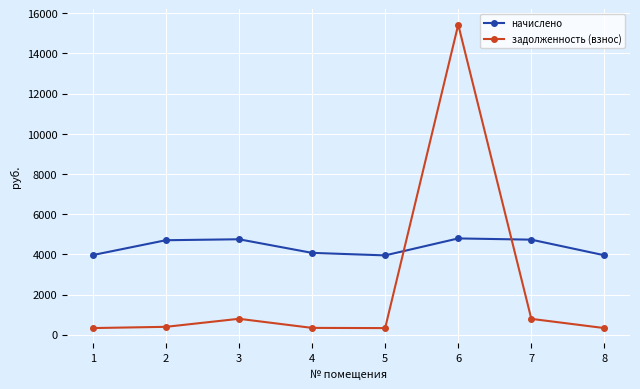

How many times do начислено and задолженность (взнос) cross each other?

2